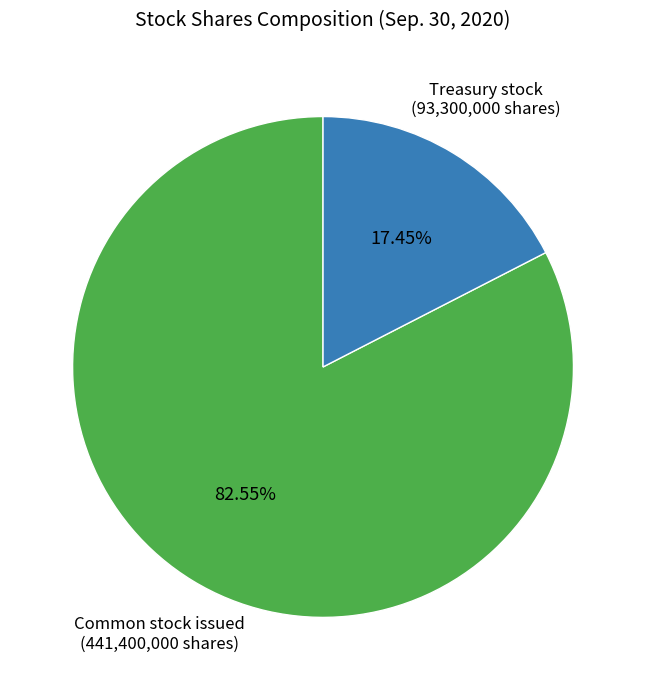

Is there any slice that represents more than half of the pie?

Yes